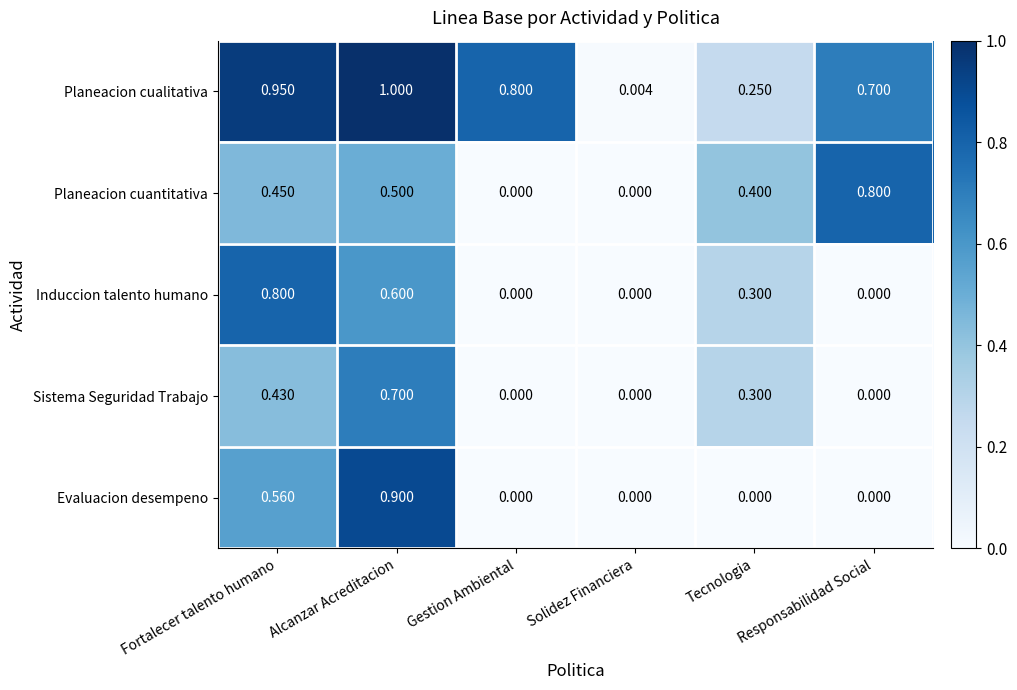

Is the value of Evaluacion desempeno at Solidez Financiera greater than the value of Induccion talento humano at Fortalecer talento humano?

No